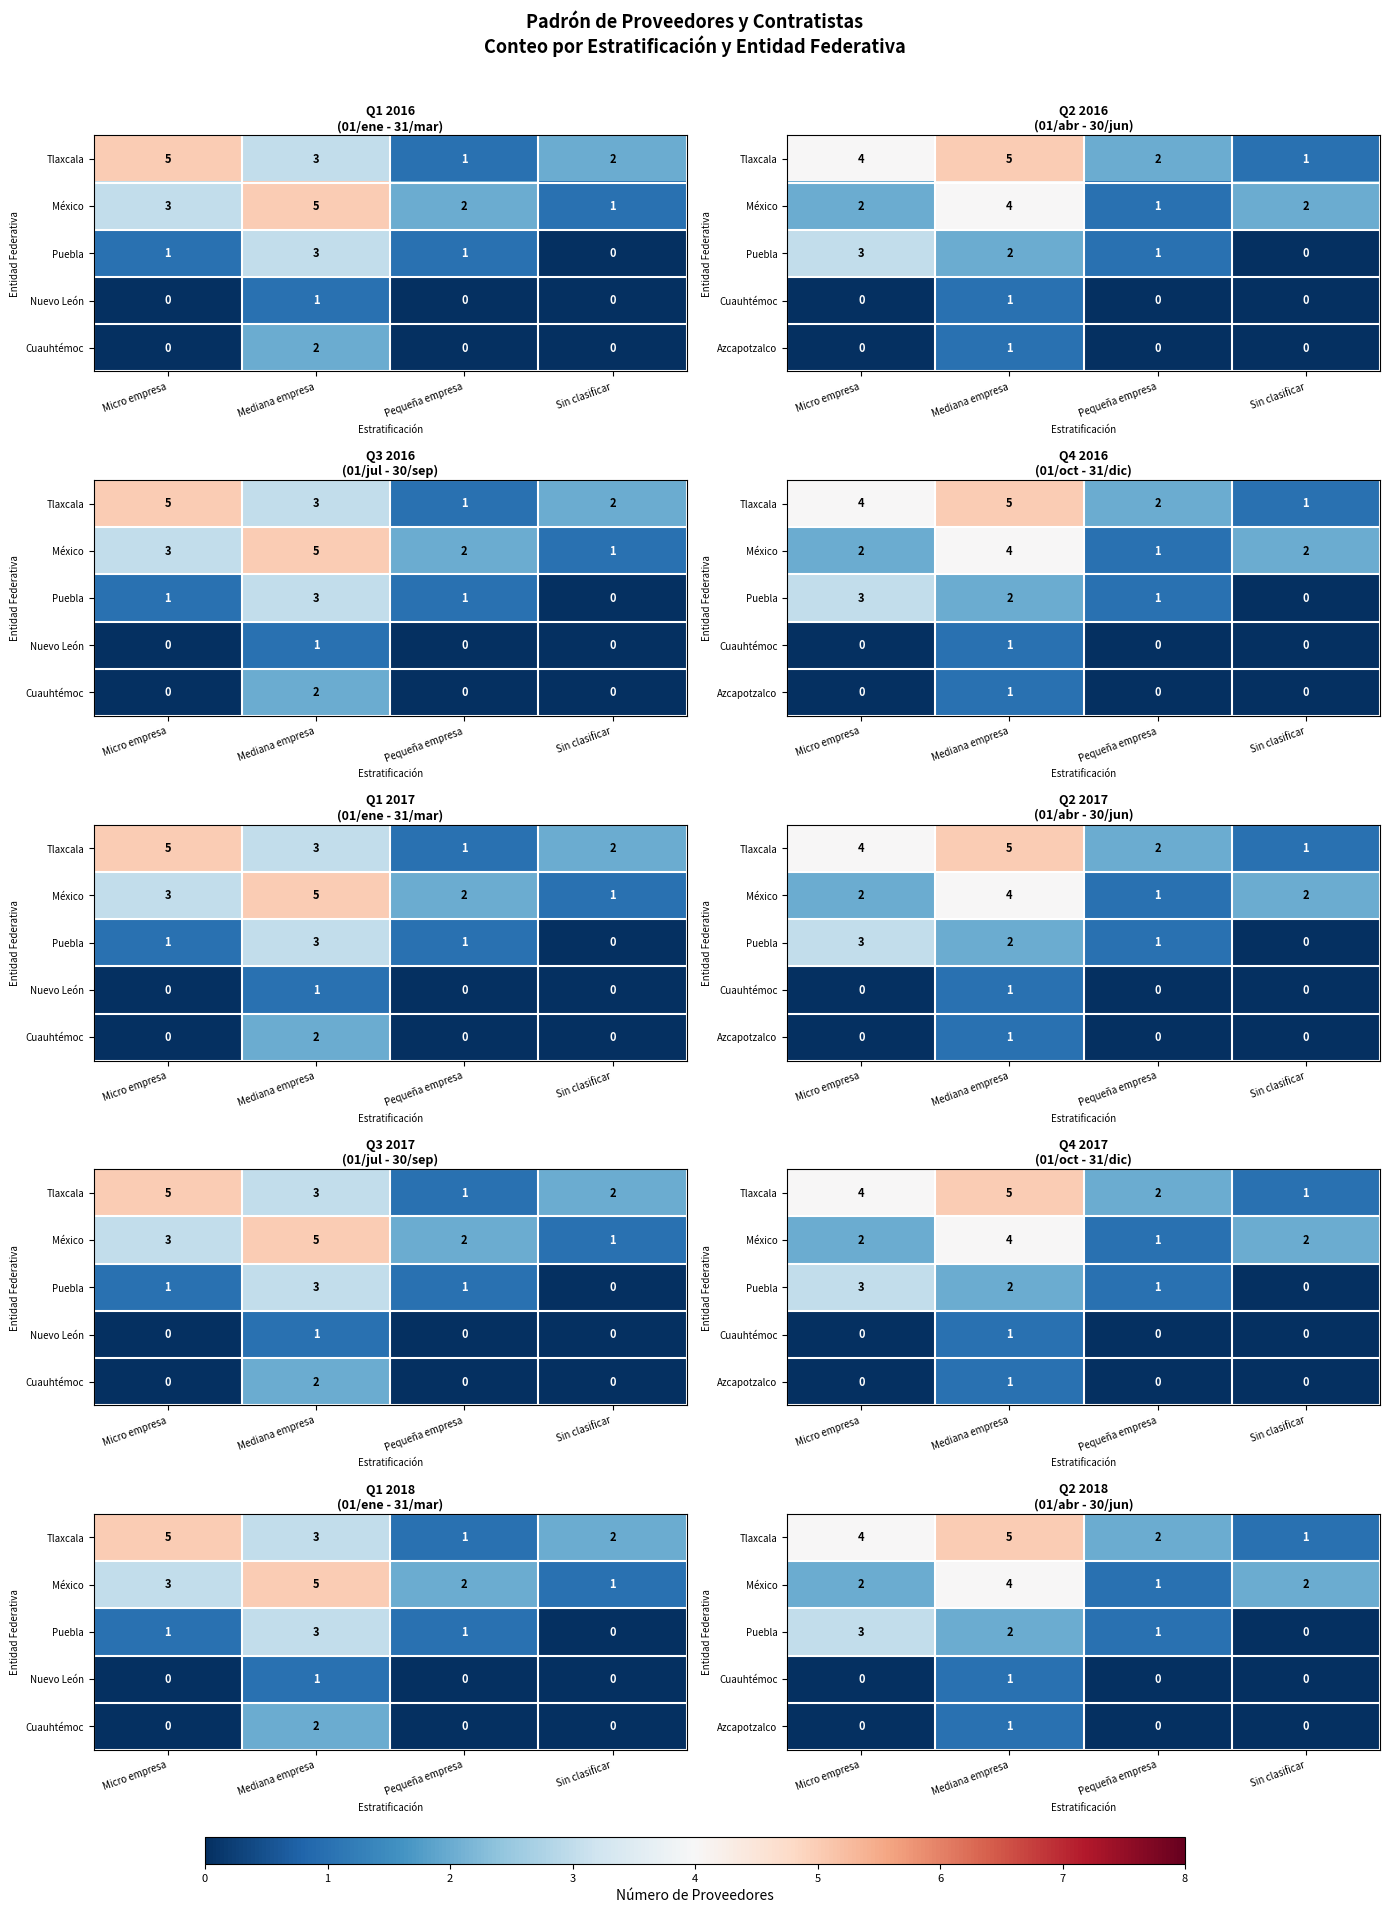

Between Sin clasificar and Mediana empresa, which is larger?

Mediana empresa